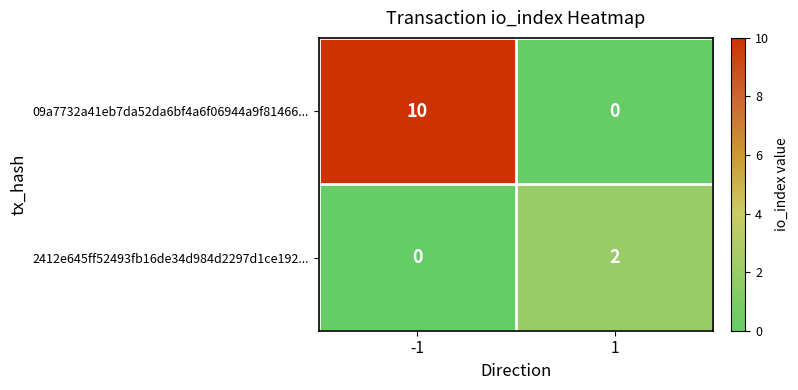

At how many categories does at least one series exceed 8?

1